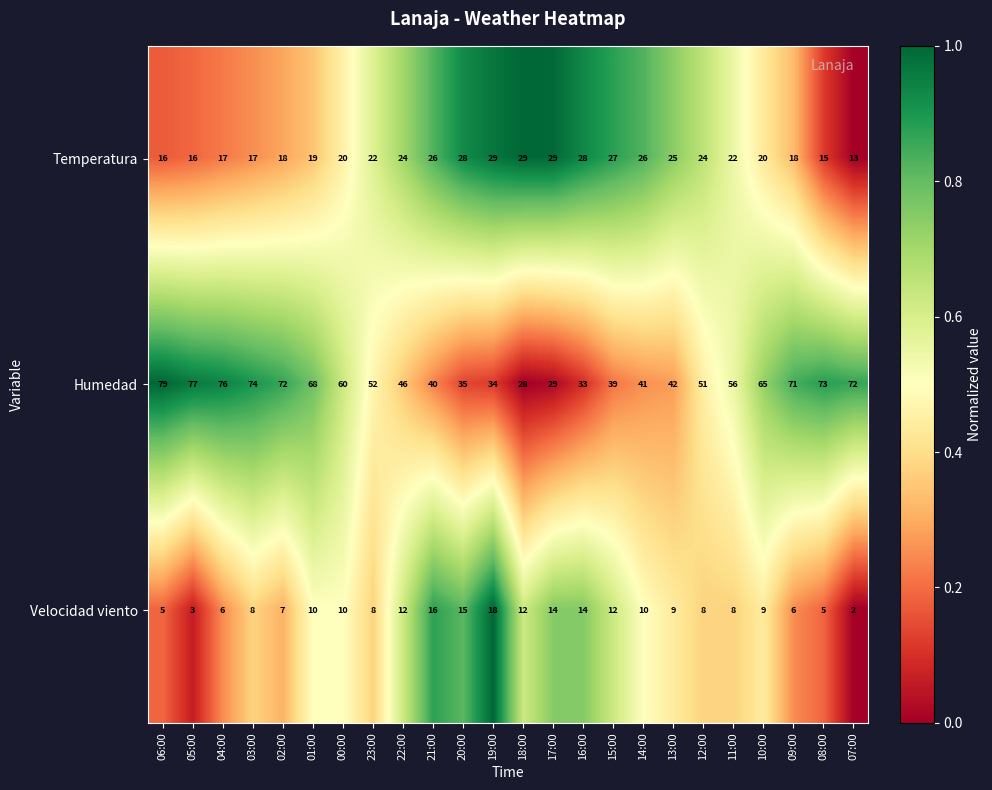

Which series changed the most between 04:00 and 13:00?

Humedad